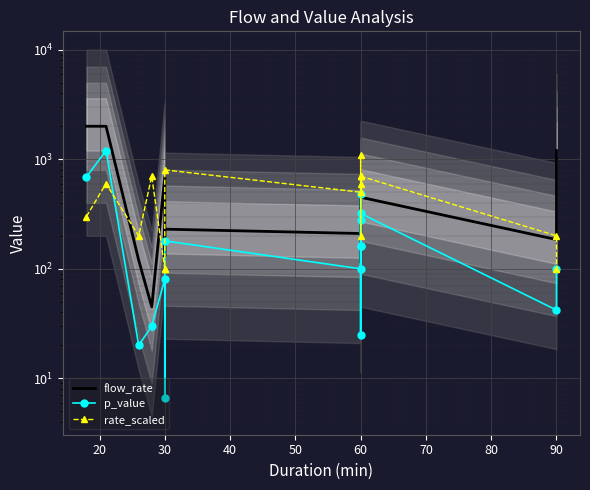

After their last crossing, which series has the higher values: flow_rate or p_value?

flow_rate